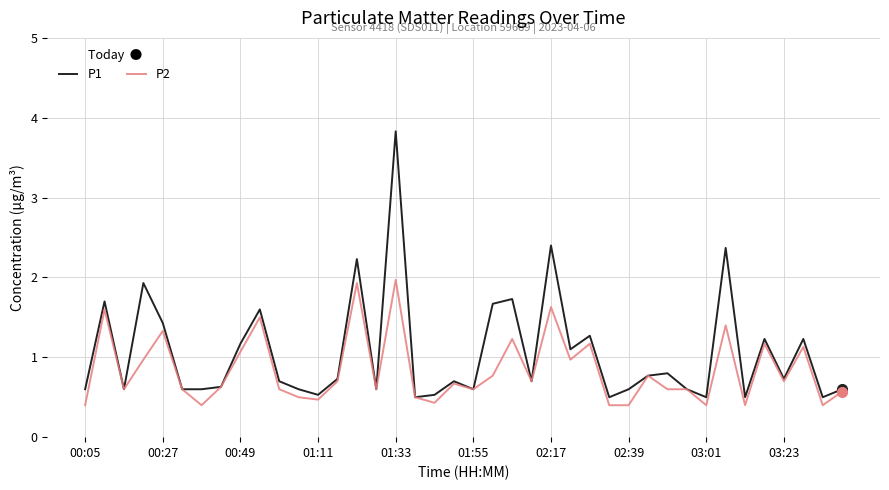

Which series has the largest range (max minus min)?

P1